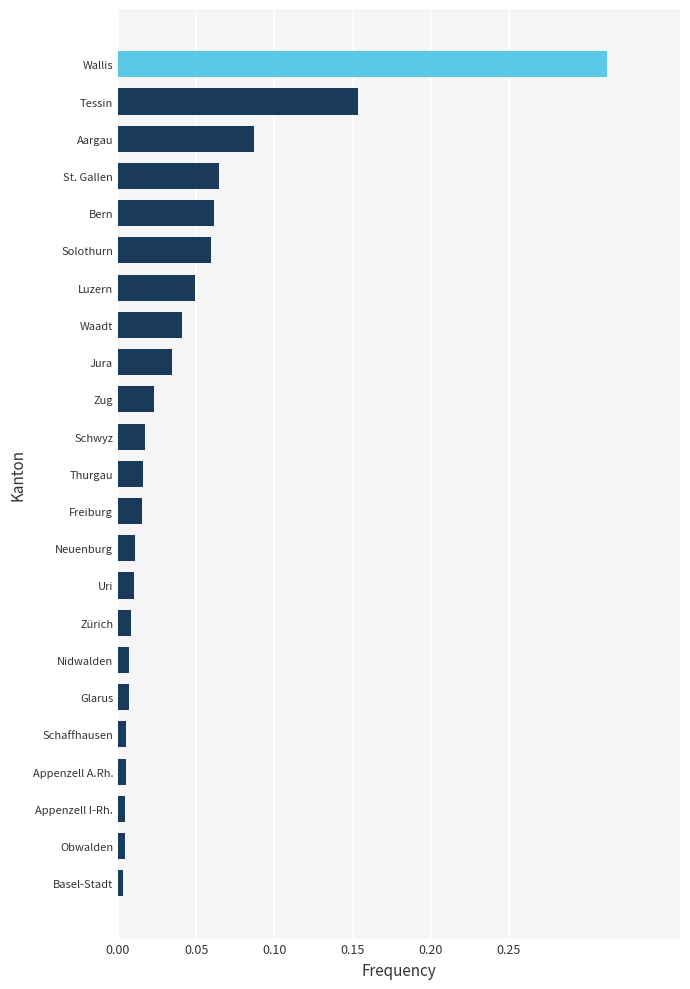

What position from the bottom is Uri?

9